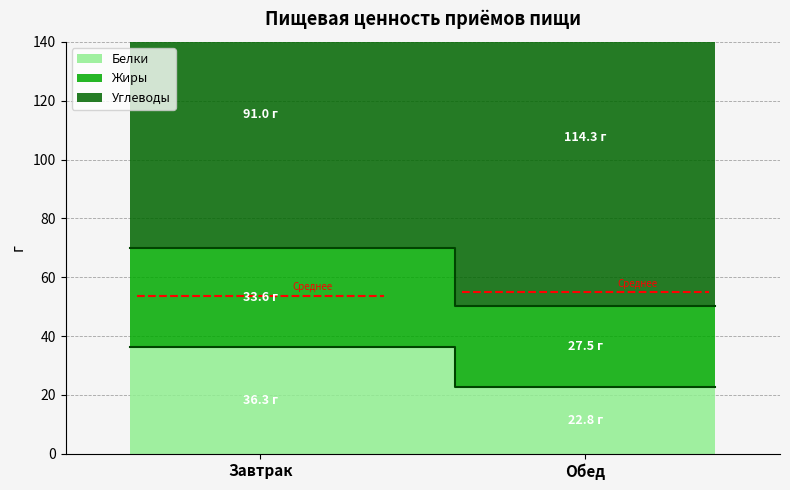

List the labels in order of Жиры value, smallest first.

Обед, Завтрак